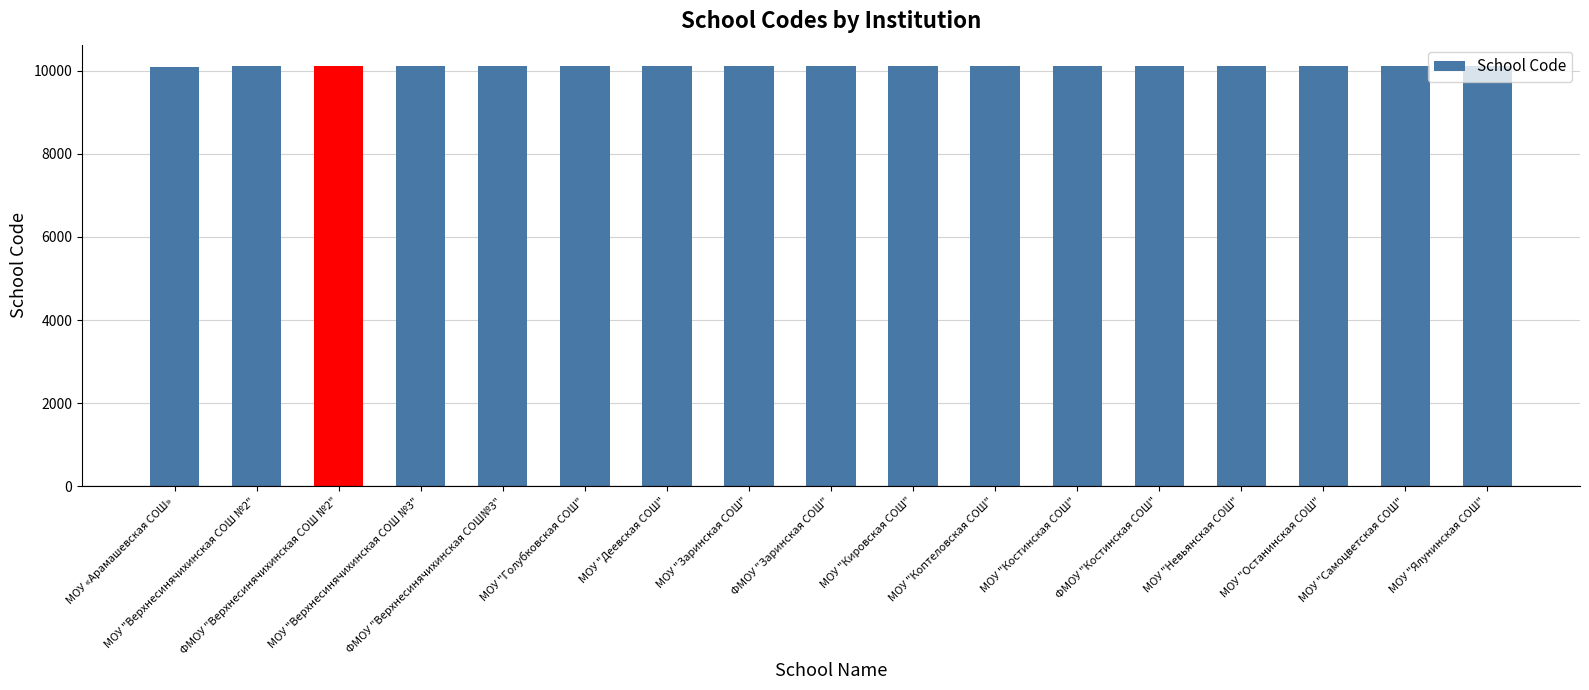

What is the sum of all values?

171869